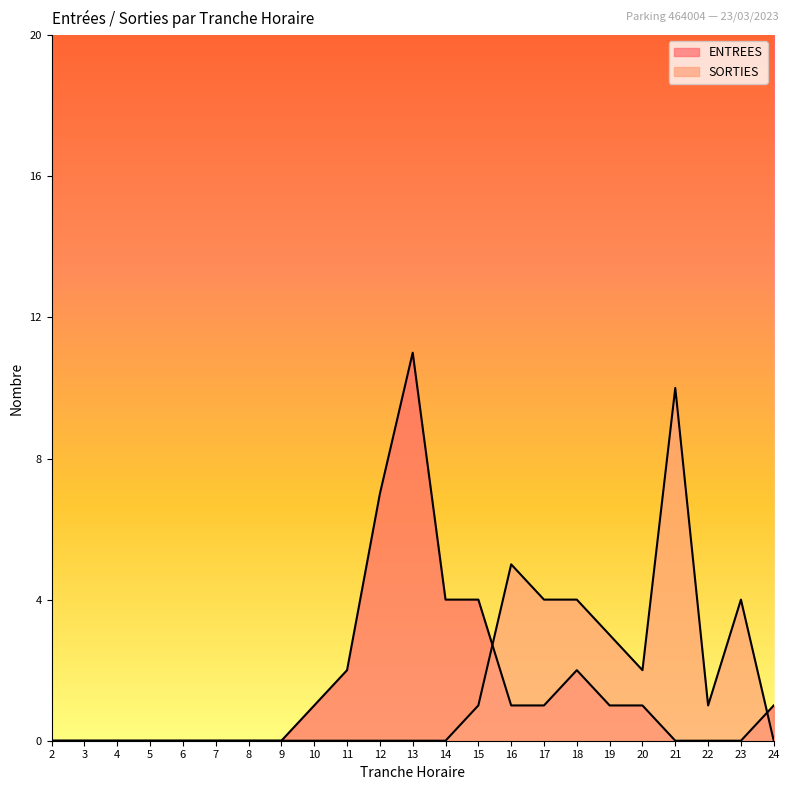

At which category is the sum across all series the highest?

13